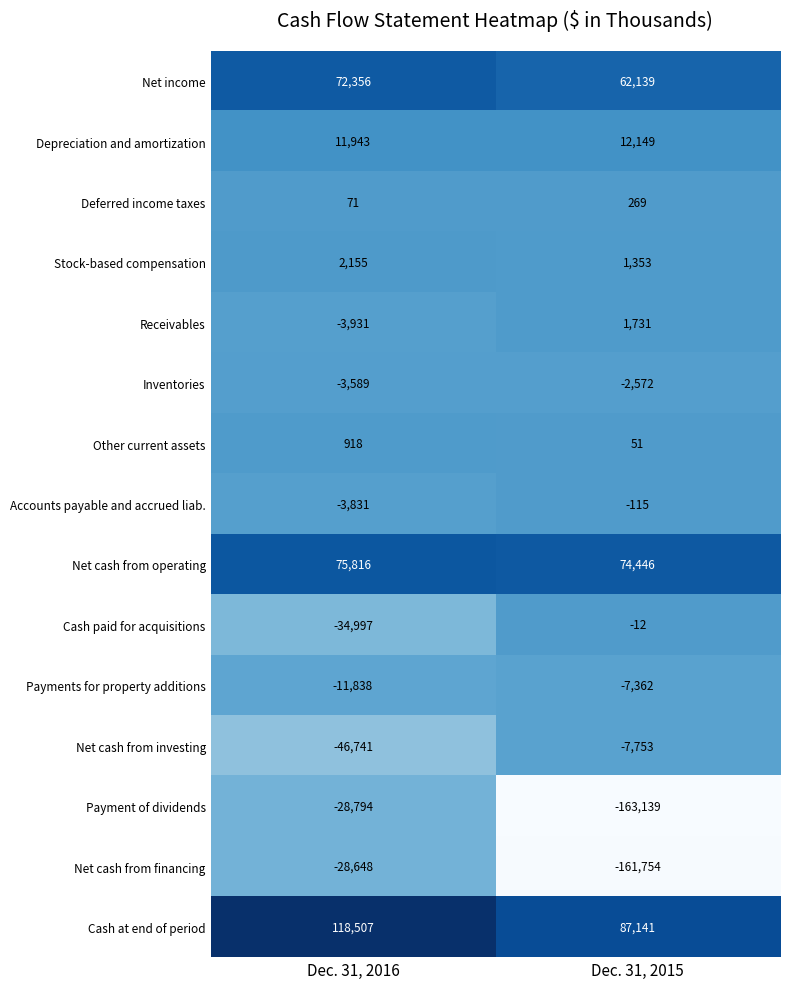

Rank the series by their maximum value, from highest to lowest.

Cash at end of period, Net cash from operating, Net income, Depreciation and amortization, Stock-based compensation, Receivables, Other current assets, Deferred income taxes, Cash paid for acquisitions, Accounts payable and accrued liab., Inventories, Payments for property additions, Net cash from investing, Net cash from financing, Payment of dividends